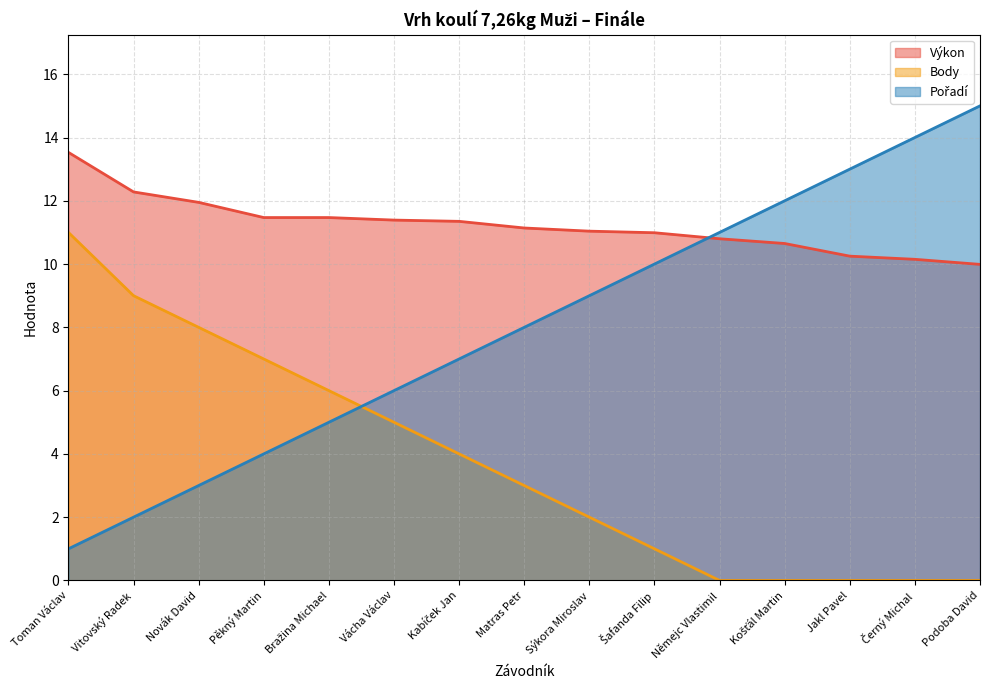

What is the label of the 5th point from the left?

Bražina Michael